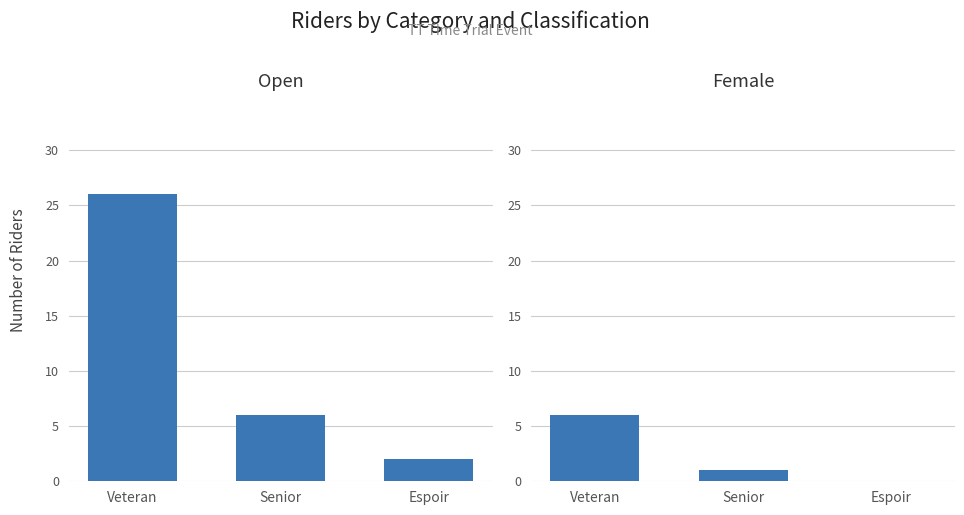

What is the highest value of the Open series?

26